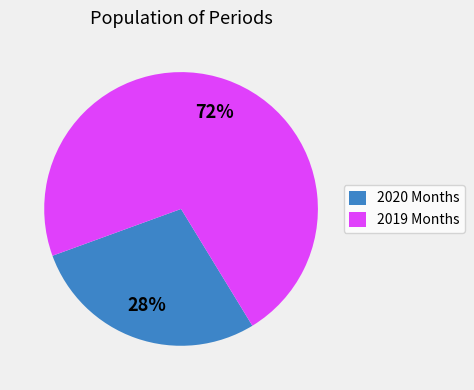

Between 2020 Months and 2019 Months, which is larger?

2019 Months